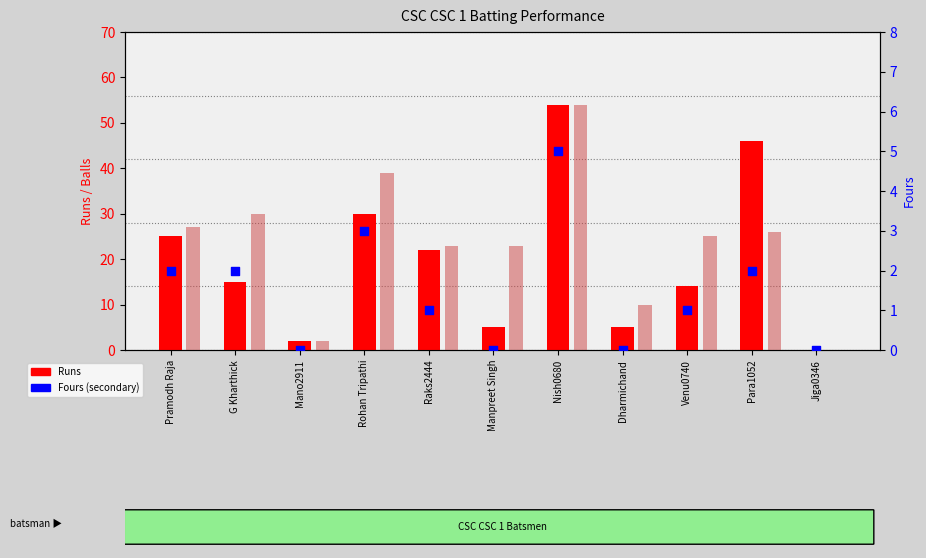

Which series reaches the maximum Y coordinate?

Runs